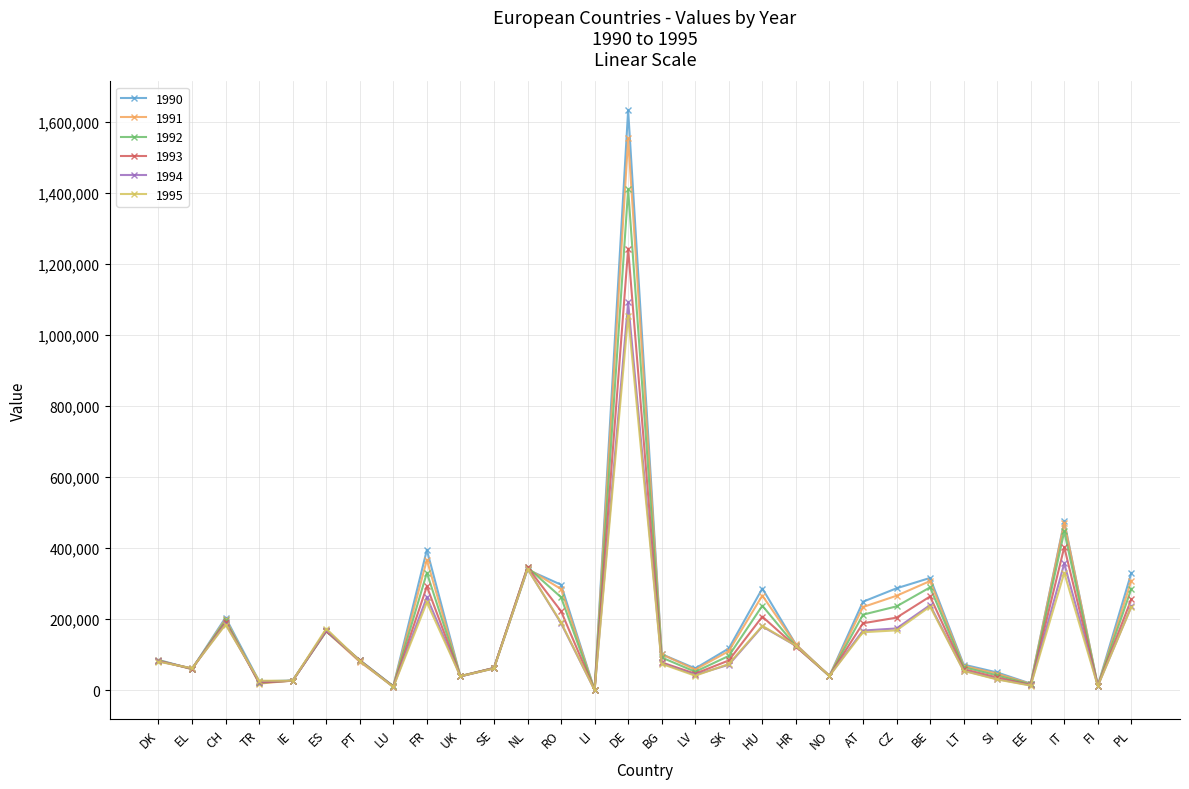

Is it true that 1993 equals 1244062 at DE?

True